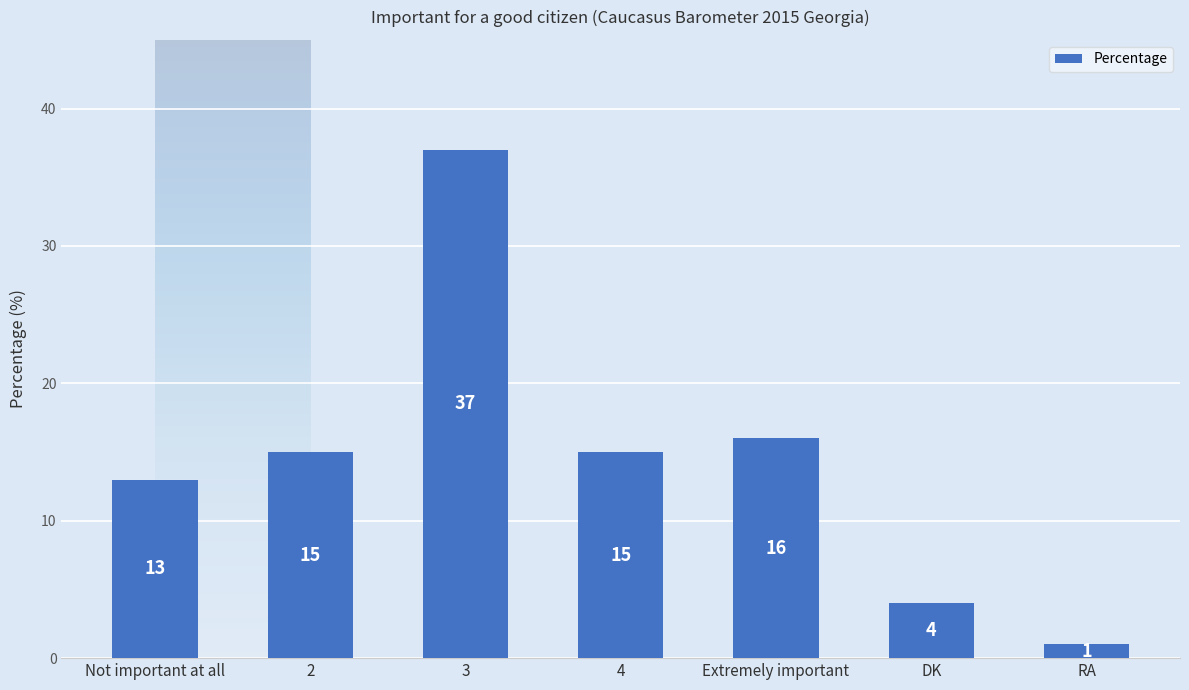

What is the smallest value displayed?

1